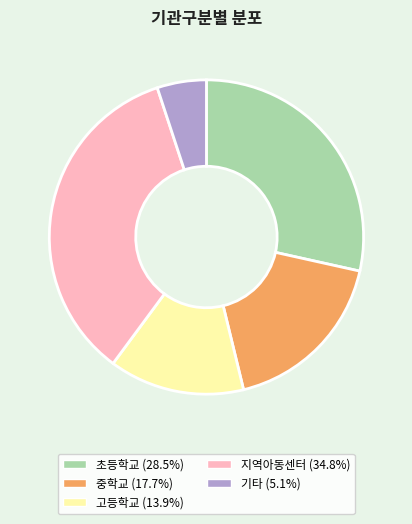

Is the sum of 중학교 (17.7%) and 초등학교 (28.5%) greater than half?

No